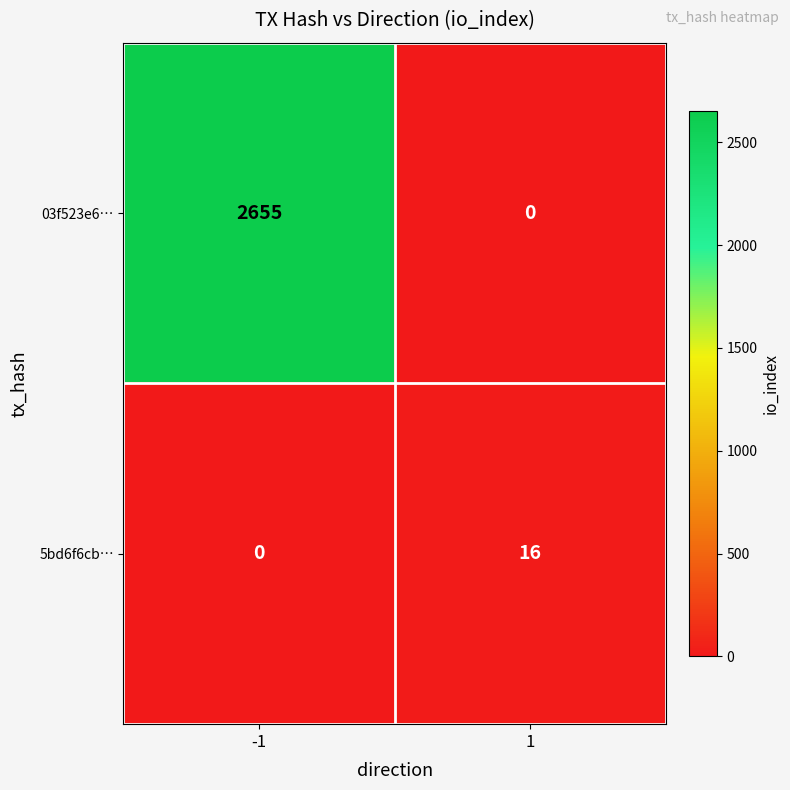

Is it true that 03f523e6… equals 0 at 1?

True